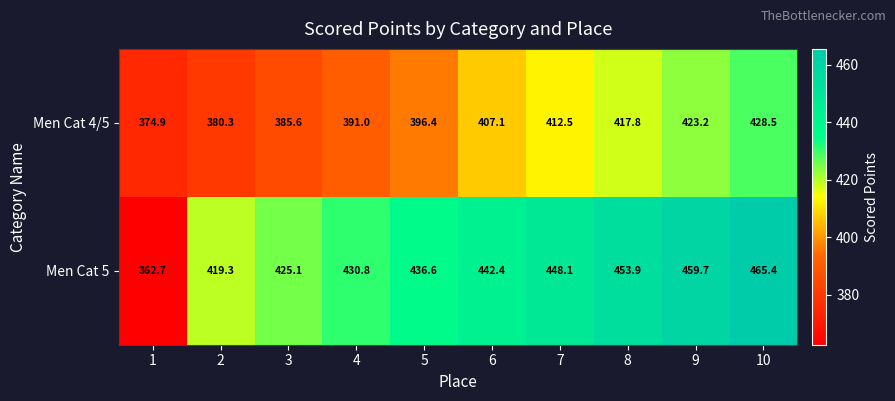

What is the minimum value shown in the chart?

362.7